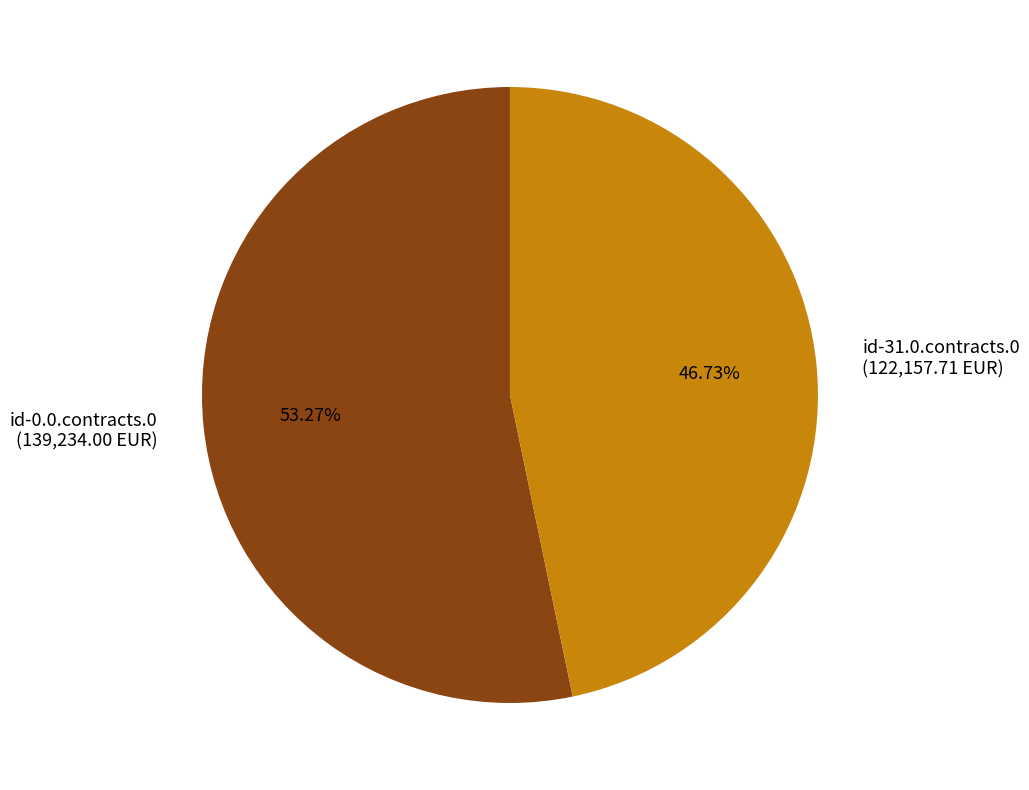

Rank the categories by value from highest to lowest.

id-0.0.contracts.0, id-31.0.contracts.0